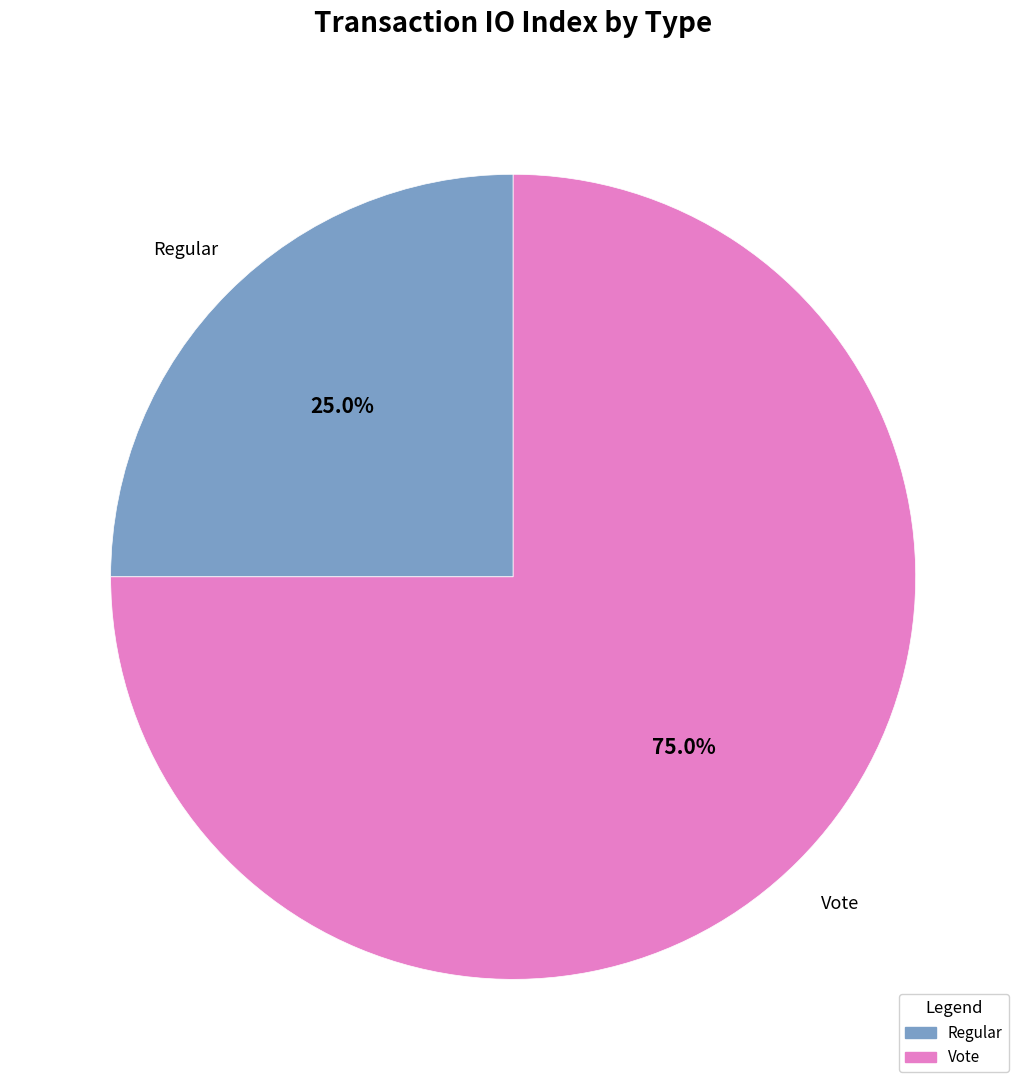

Rank the categories by value from lowest to highest.

Regular, Vote